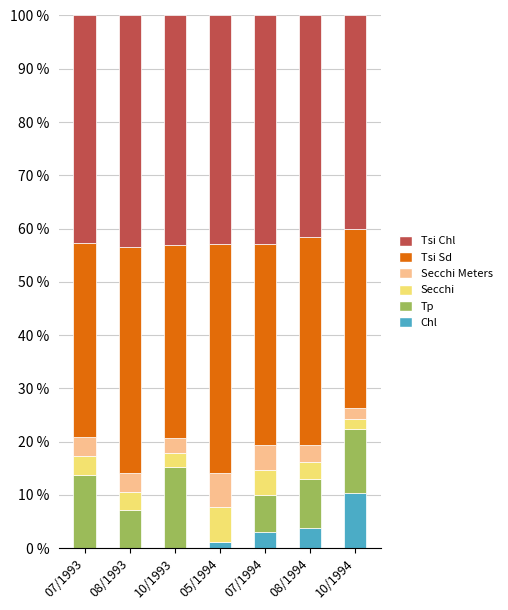

What is the total value across all series at 10/1993?

100.0